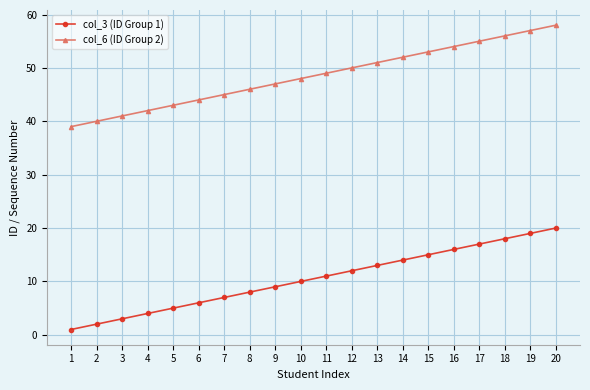

At which label is col_6 (ID Group 2) closest to 48?

10